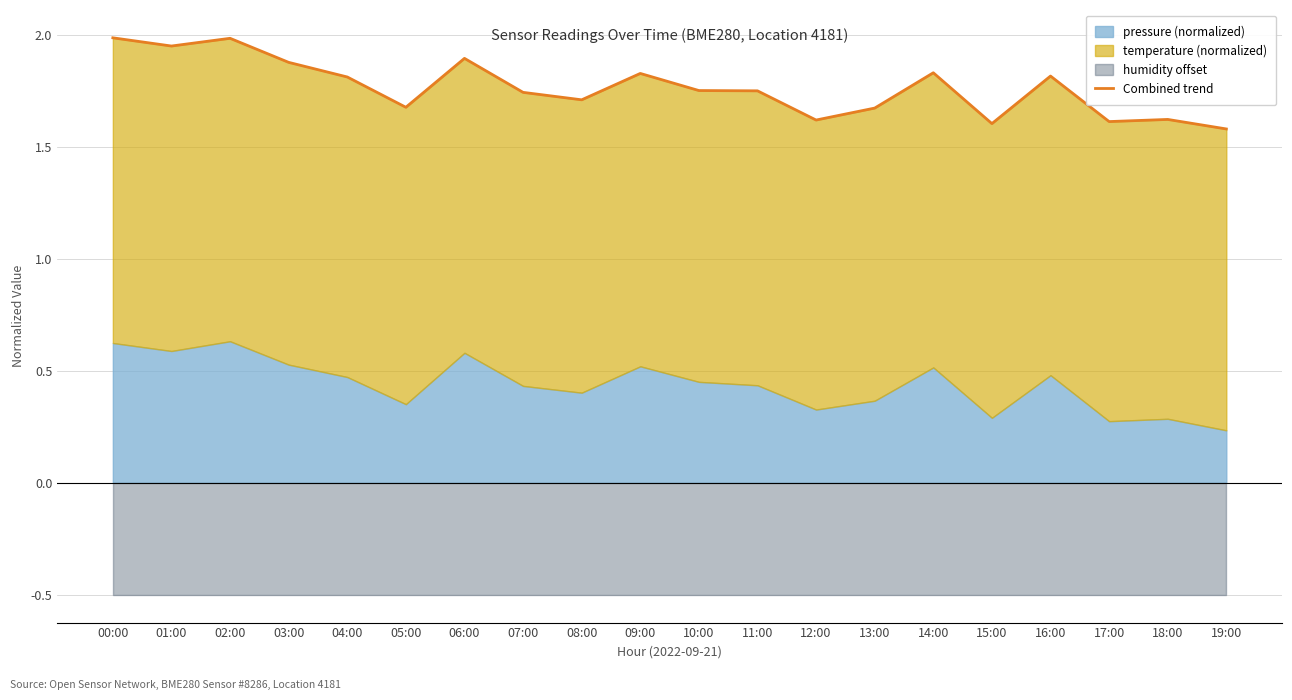

How many lines are shown in the chart?

1